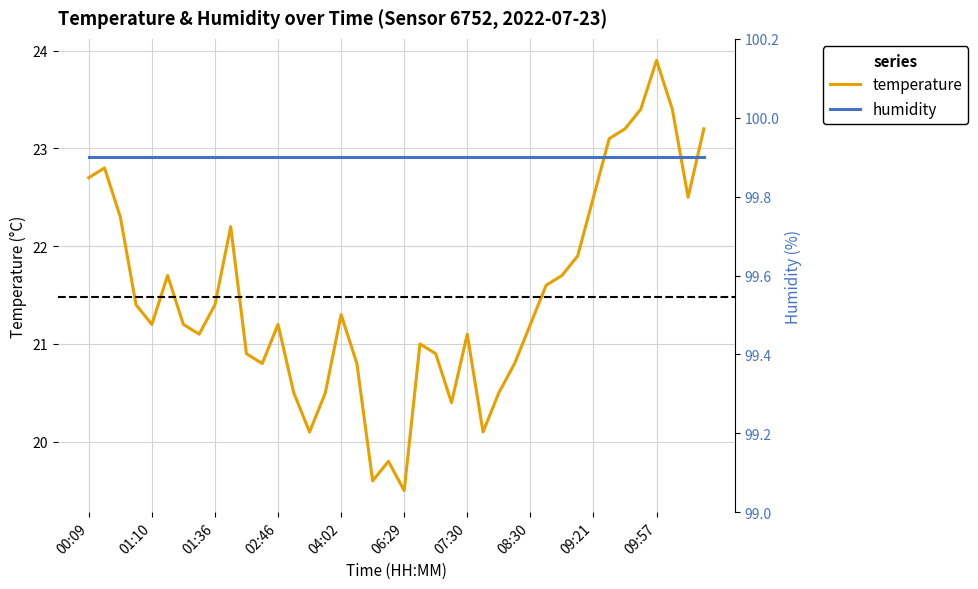

Count the number of categories in the chart.

40